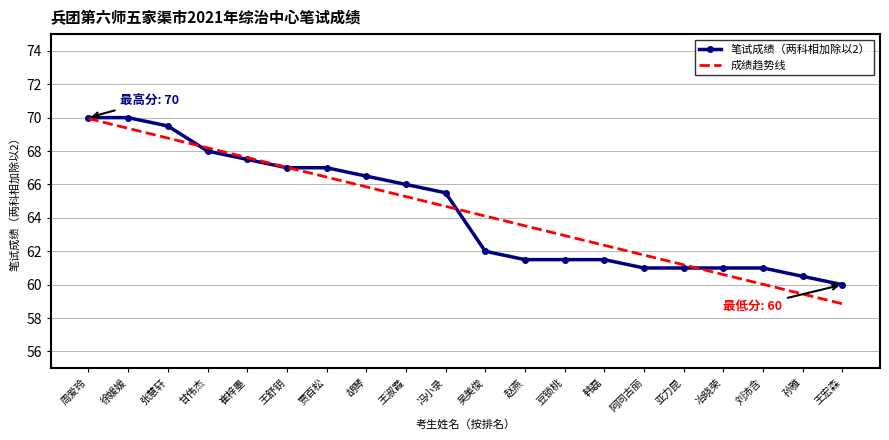

What is the maximum value shown in the chart?

70.0